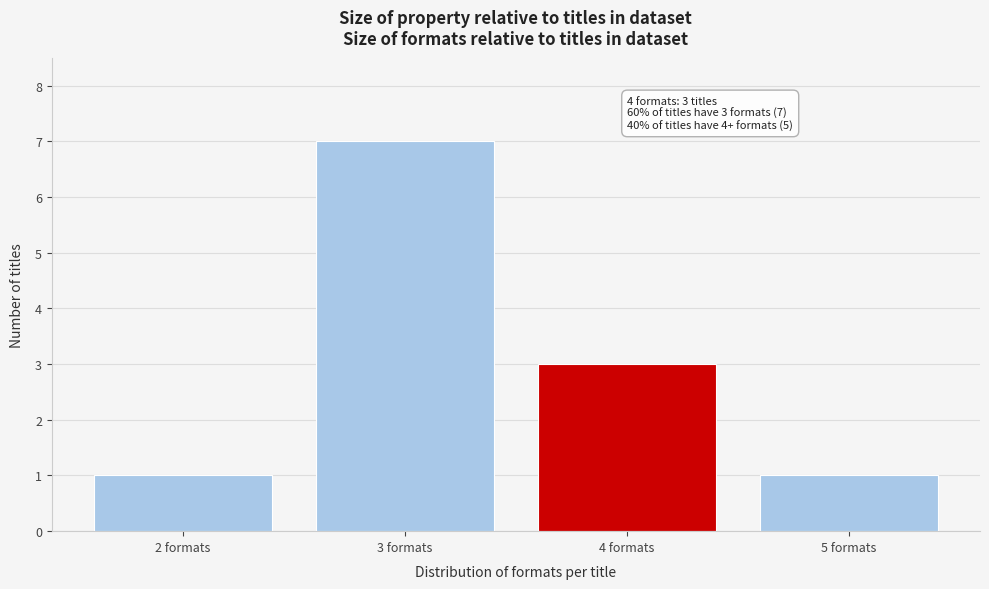

Reading left to right, list all the values displayed in this chart.

2 formats=1	3 formats=7	4 formats=3	5 formats=1